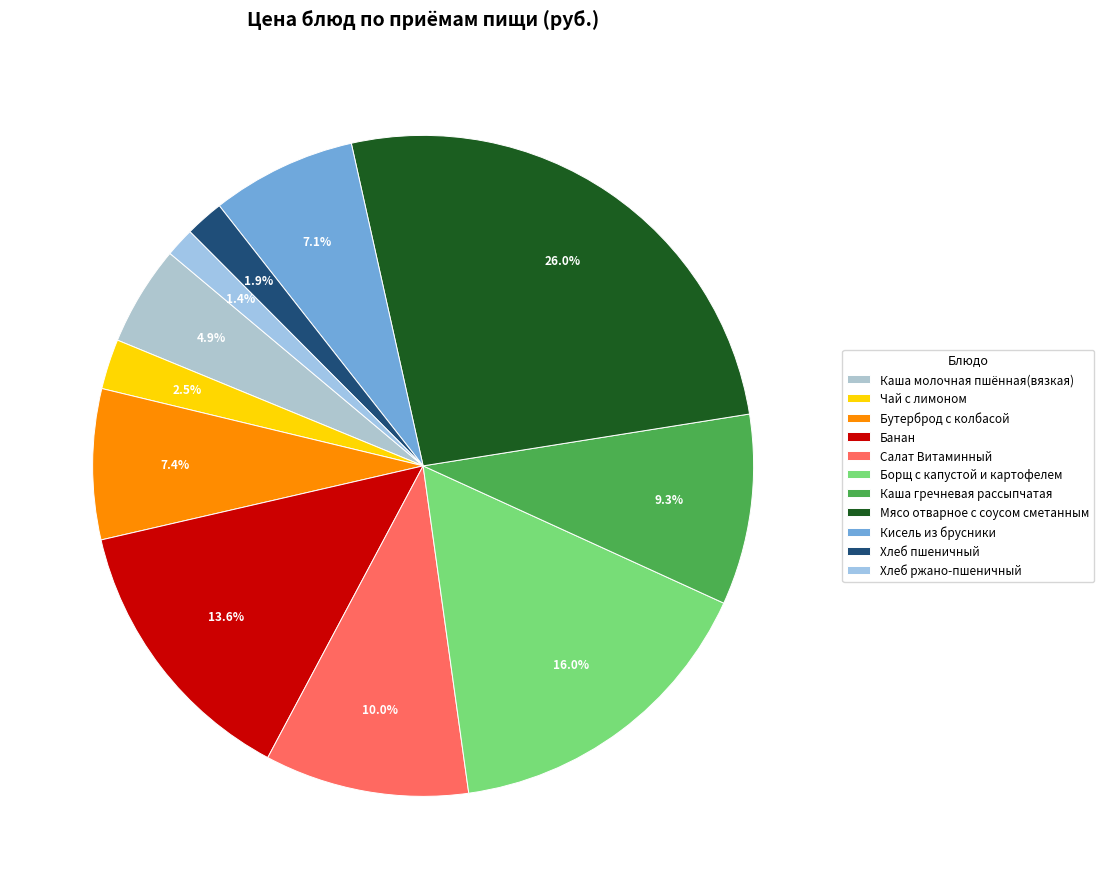

Approximately how many times larger is the value at Хлеб ржано-пшеничный compared to Банан?

0.1